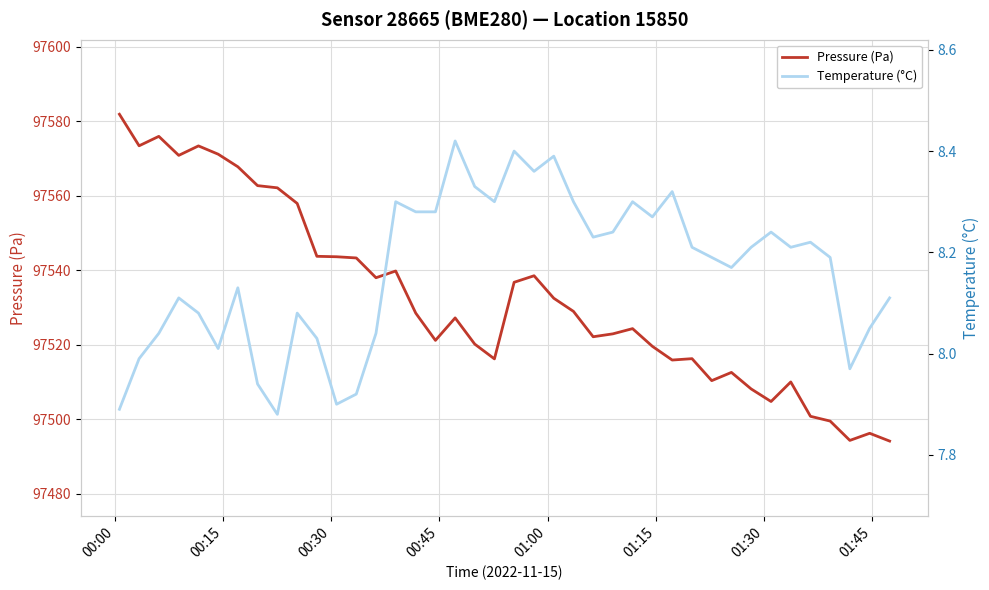

True or false: Pressure (Pa) and Temperature (°C) cross at least once.

False